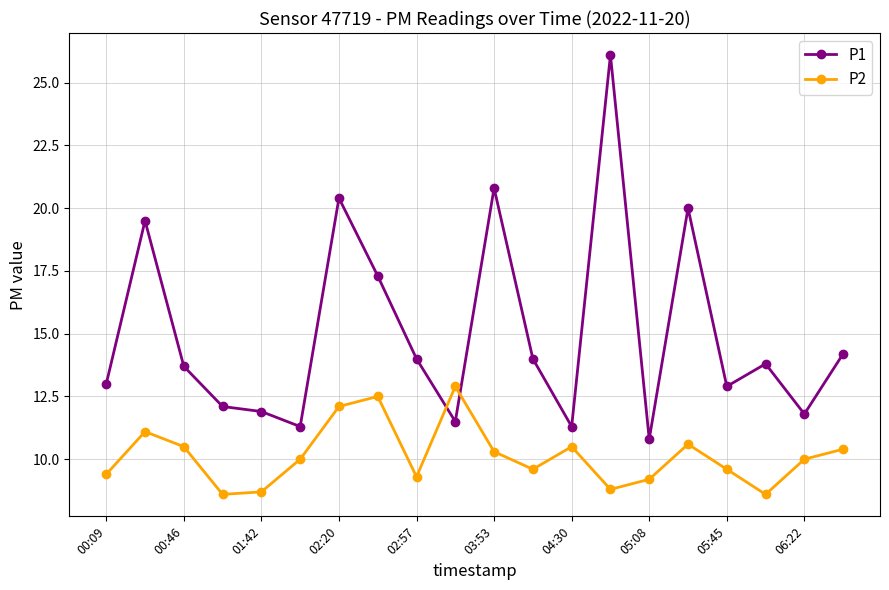

True or false: P2 has more than 0 points higher than both neighbors.

True